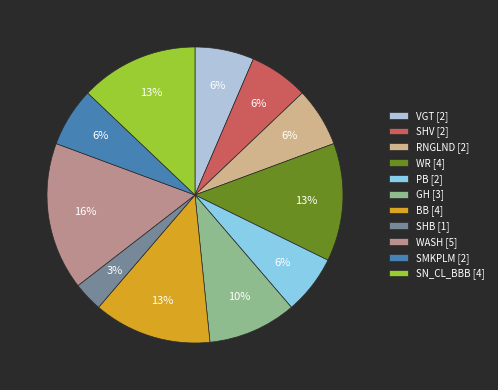

Do SHB [1] and SHV [2] together represent more than half of the pie?

No